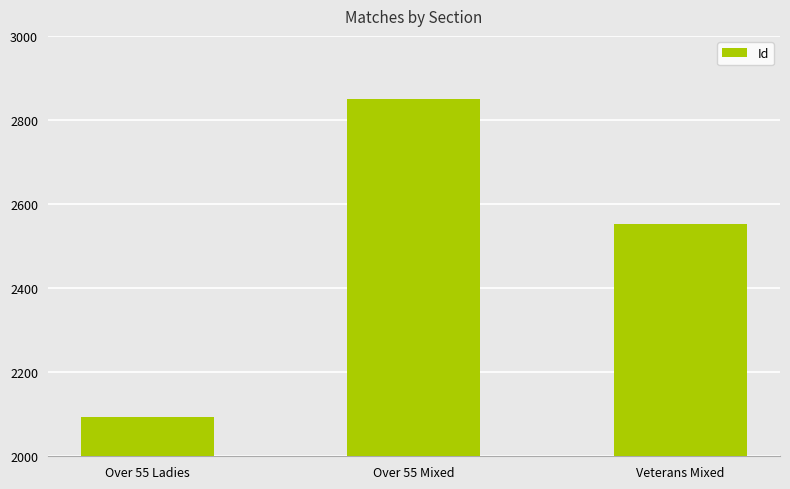

What is the average value?

2499